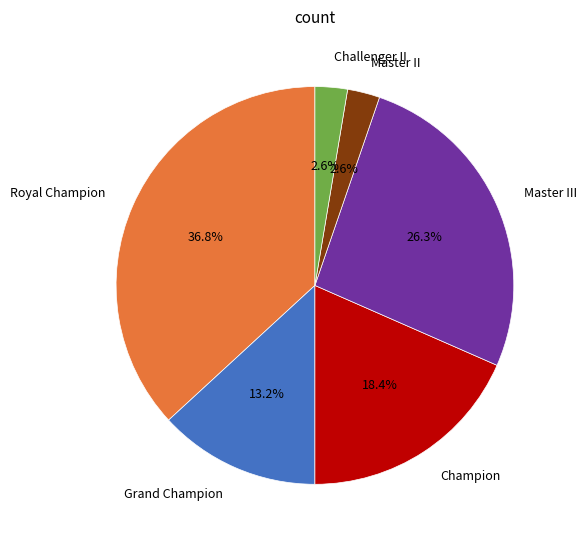

What is the total percentage of Grand Champion and Champion?

31.6%